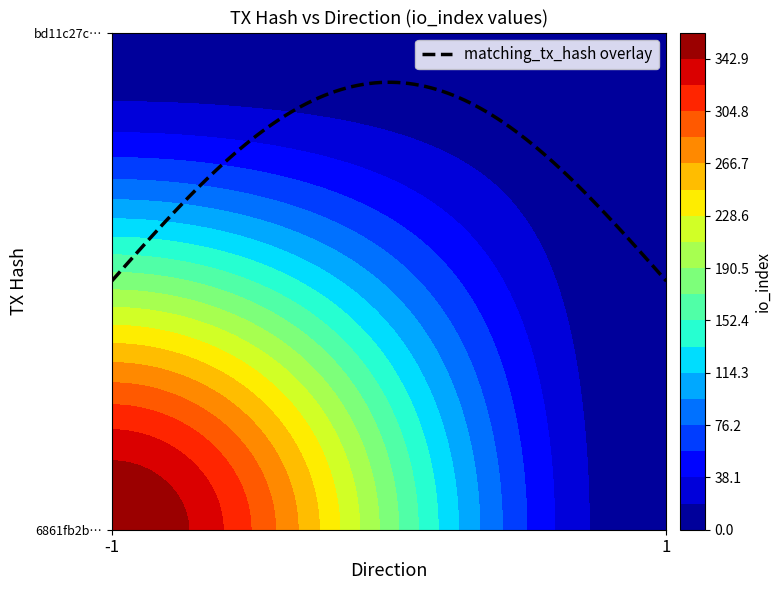

The bd11c27cd2569330f3795cce24b874f28d2ab7f series shows 1 at direction. True or false?

False